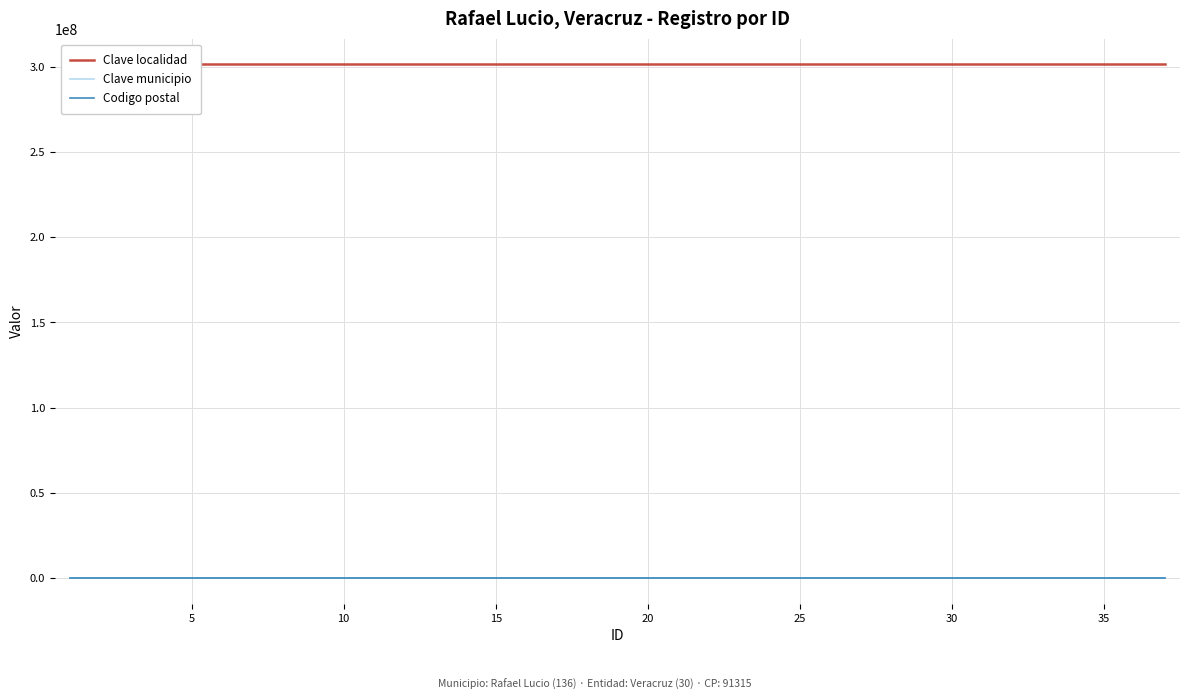

True or false: Codigo postal has more than 2 interior local peaks.

False